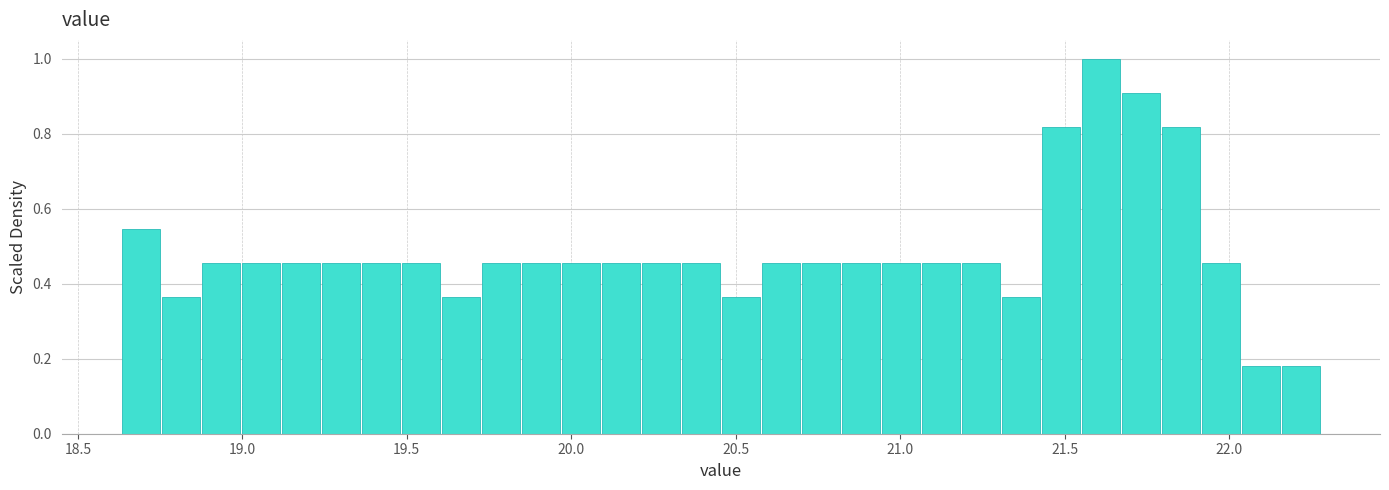

Read against the x-axis, roughly where is the centre of the tallest bar?

21.60